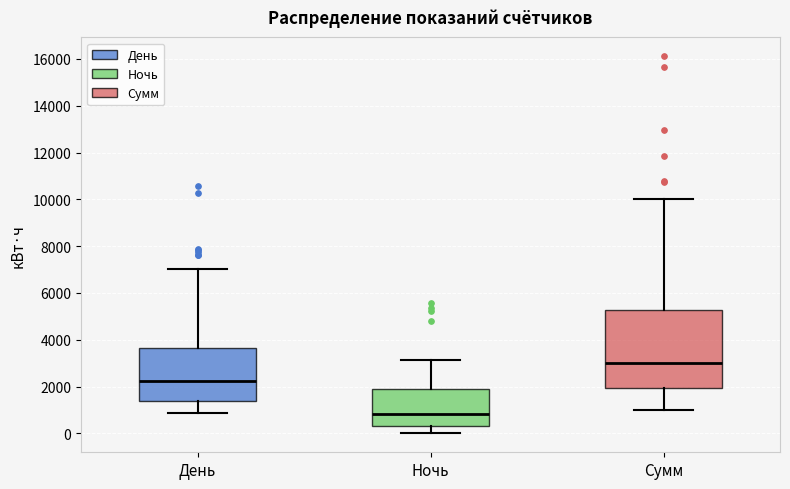

Where is the upper edge of the box for День on the y-axis? The values are not printed on the chart, so give them approximately, as read against the axis.

3600